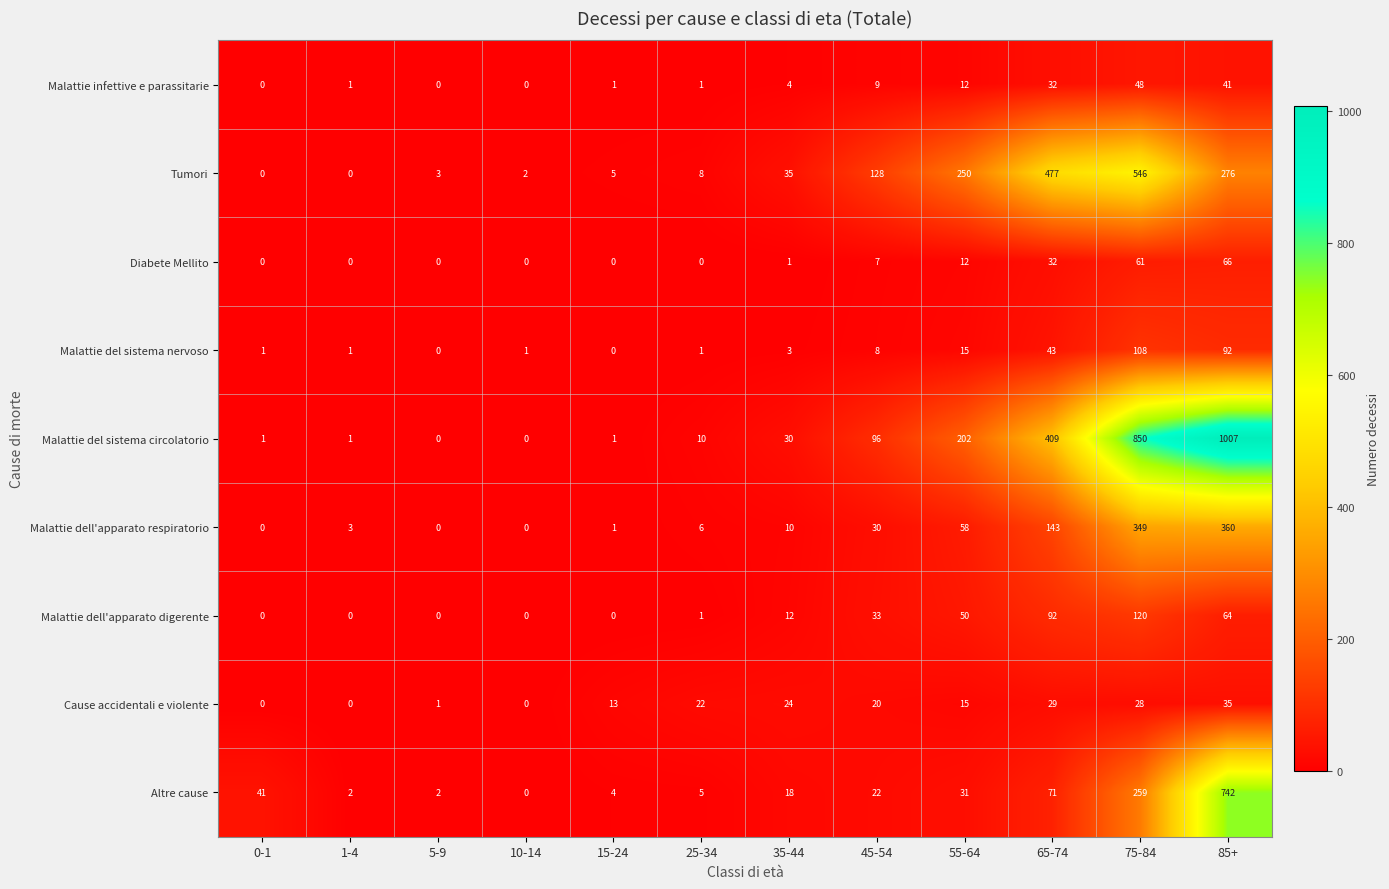

The value of Malattie infettive e parassitarie at 0-1 is 0. True or false?

True